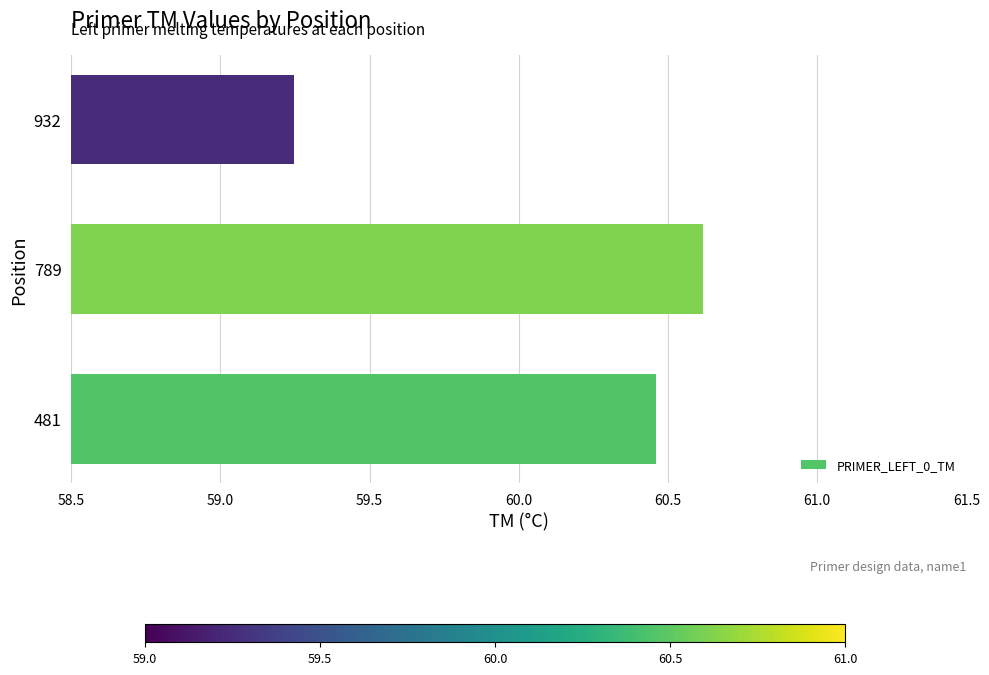

How many values are between 59 and 60?

1